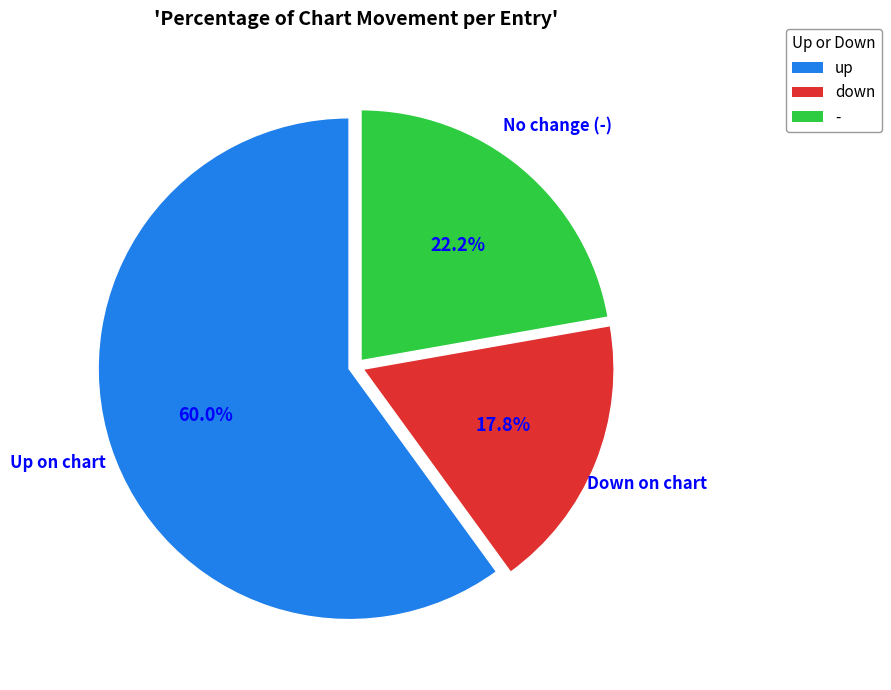

How many segments does this pie chart have?

3